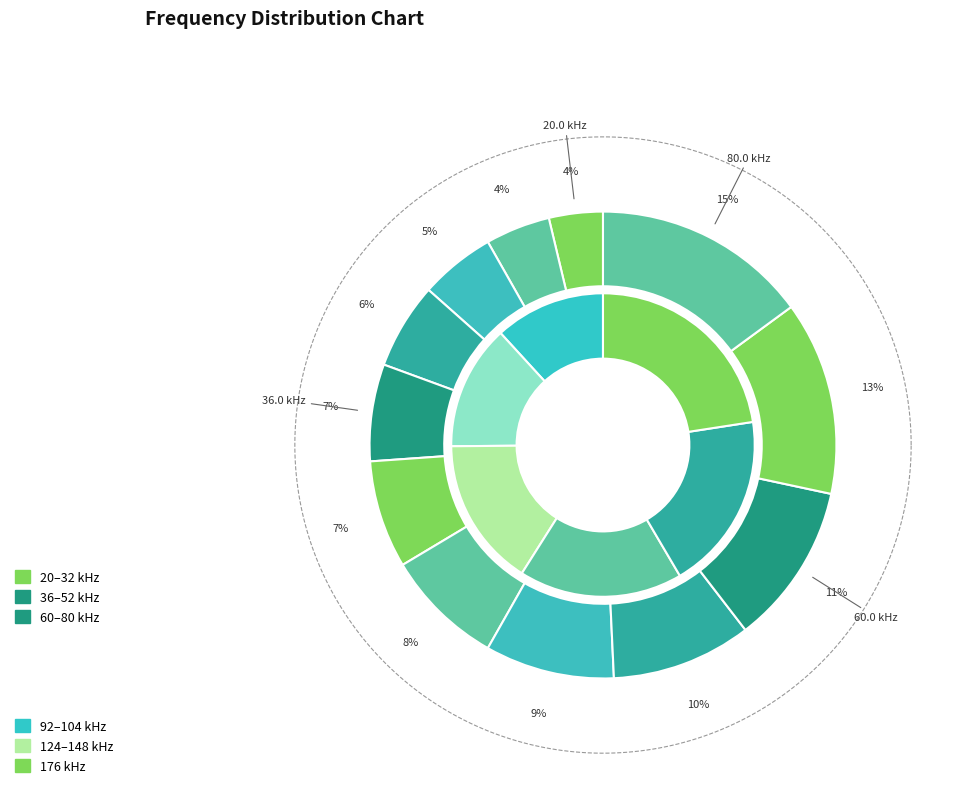

Count the number of slices in the pie.

12